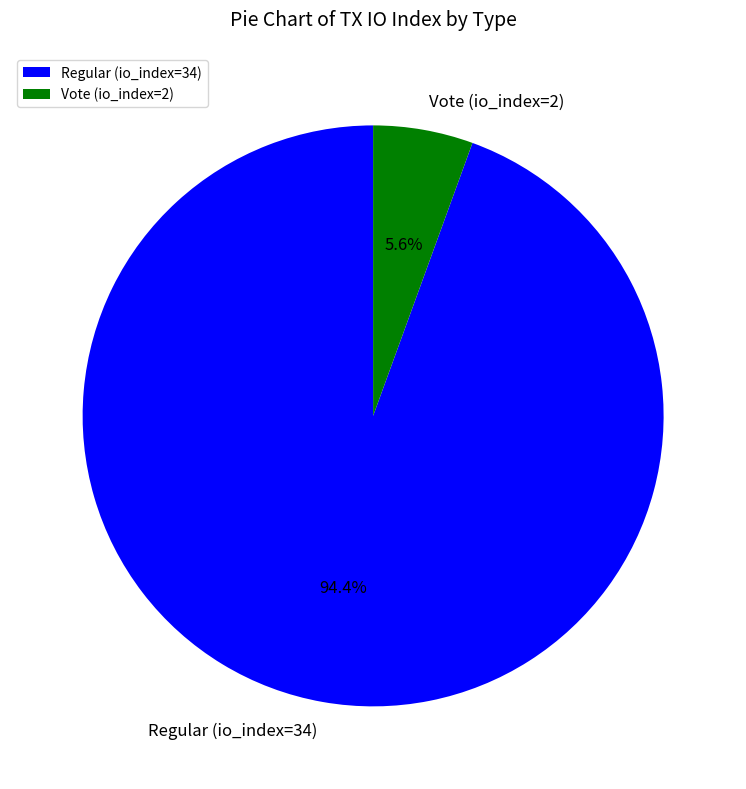

How many segments does this pie chart have?

2